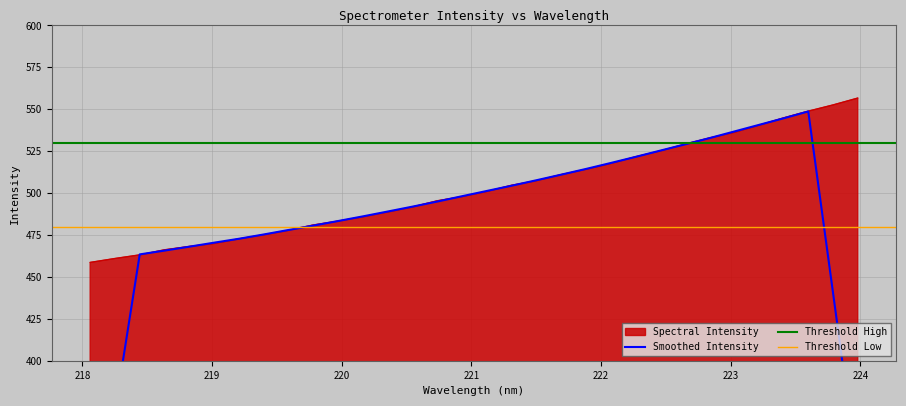

Reading right to left, extract all data points from this chart.

223.9802=556.7	223.7895=552.6	223.5987=548.9	223.408=544.9	223.2172=540.5	223.0264=536.2	222.8355=532.9	222.6447=529.1	222.4538=525.1	222.263=521.6	222.0721=517.6	221.8812=514.1	221.6902=511.0	221.4993=507.4	221.3083=504.6	221.1174=500.9	220.9264=497.9	220.7354=495.4	220.5444=491.7	220.3533=488.7	220.1623=485.8	219.9712=483.3	219.7801=481.0	219.589=477.8	219.3979=475.1	219.2067=472.7	219.0156=469.9	218.8244=468.2	218.6332=466.2	218.442=463.2	218.2508=461.0	218.0596=458.6